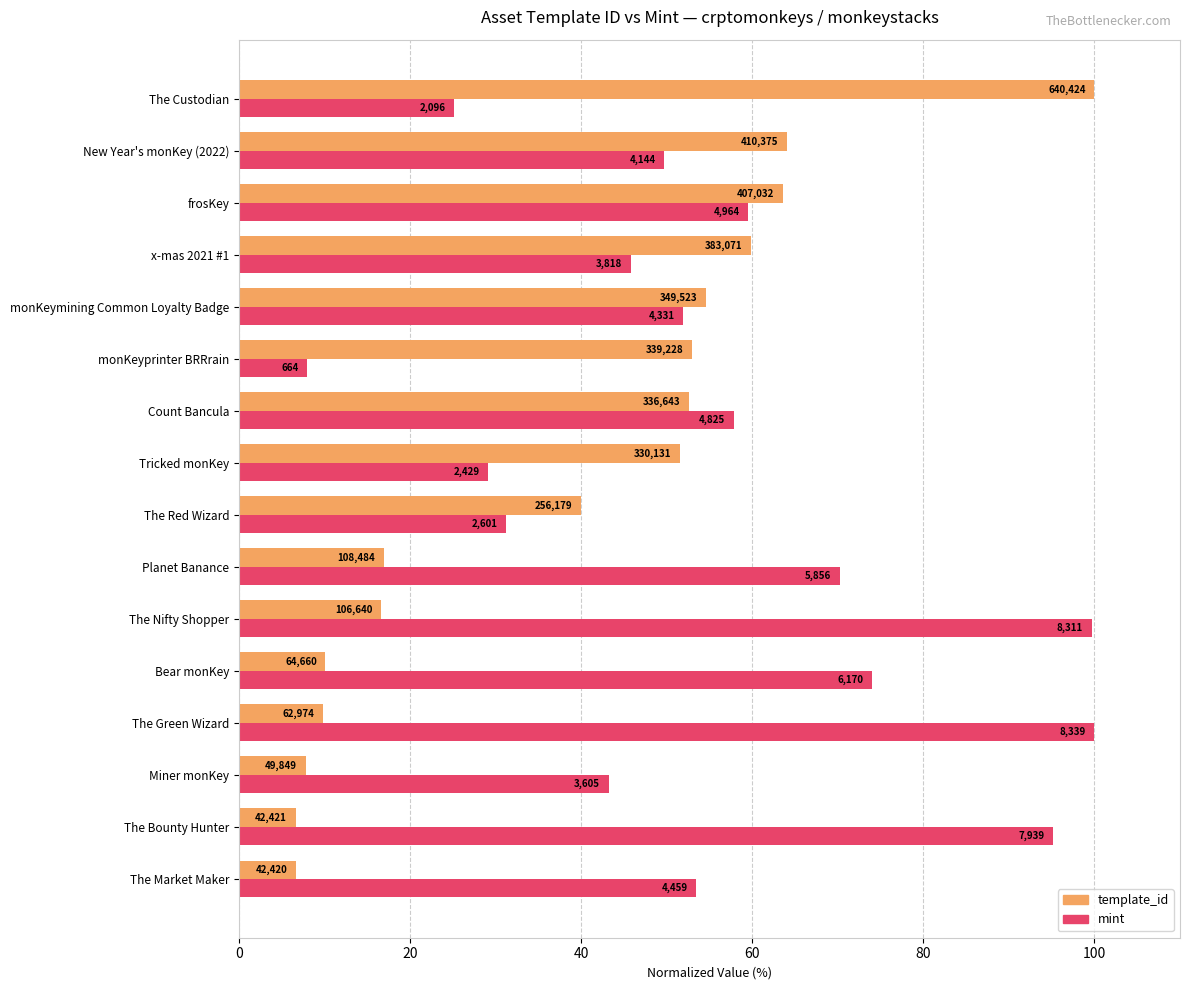

At how many categories does at least one series exceed 55?

10